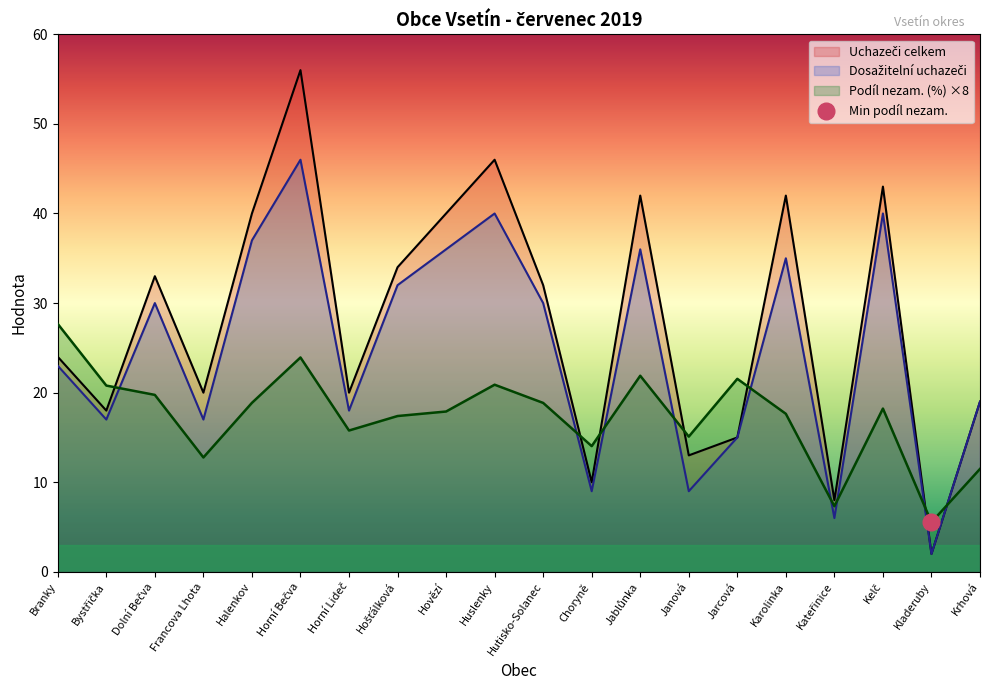

What is the minimum value shown in the chart?

2.0